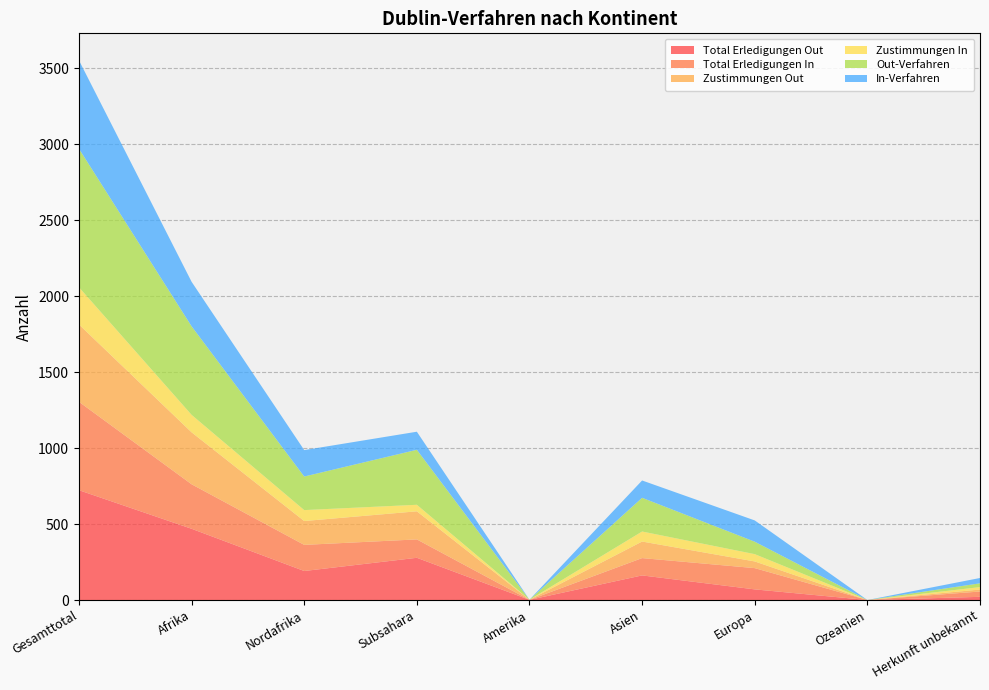

Reading left to right, list all the values displayed in this chart.

Total Erledigungen Out: Gesamttotal=723	Afrika=469	Nordafrika=191	Subsahara=278	Amerika=1	Asien=162	Europa=70	Ozeanien=0	Herkunft unbekannt=21
Total Erledigungen In: Gesamttotal=582	Afrika=293	Nordafrika=172	Subsahara=121	Amerika=0	Asien=114	Europa=140	Ozeanien=0	Herkunft unbekannt=35
Zustimmungen Out: Gesamttotal=509	Afrika=342	Nordafrika=157	Subsahara=185	Amerika=1	Asien=109	Europa=44	Ozeanien=0	Herkunft unbekannt=13
Zustimmungen In: Gesamttotal=245	Afrika=115	Nordafrika=72	Subsahara=43	Amerika=0	Asien=66	Europa=48	Ozeanien=0	Herkunft unbekannt=16
Out-Verfahren: Gesamttotal=912	Afrika=583	Nordafrika=221	Subsahara=362	Amerika=0	Asien=222	Europa=82	Ozeanien=0	Herkunft unbekannt=25
In-Verfahren: Gesamttotal=582	Afrika=293	Nordafrika=174	Subsahara=119	Amerika=0	Asien=114	Europa=140	Ozeanien=0	Herkunft unbekannt=35